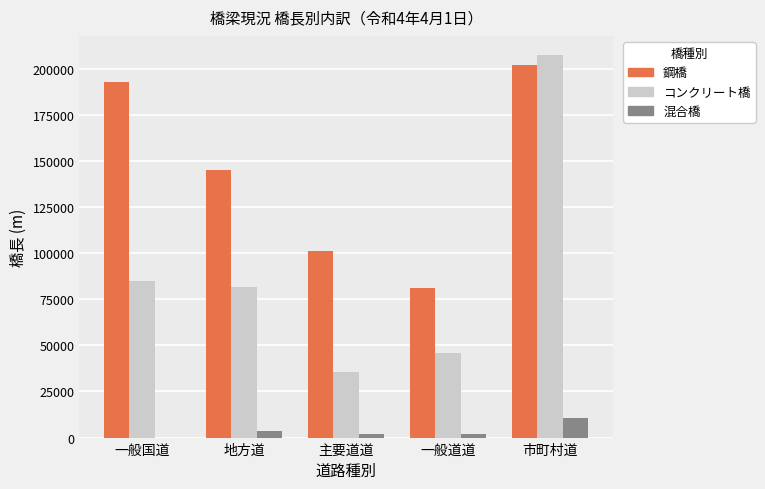

Where does the 混合橋 series first go above 1807?

地方道